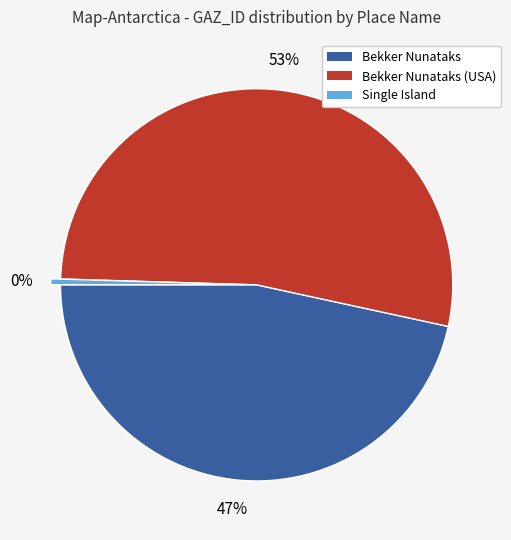

Count the number of slices in the pie.

3